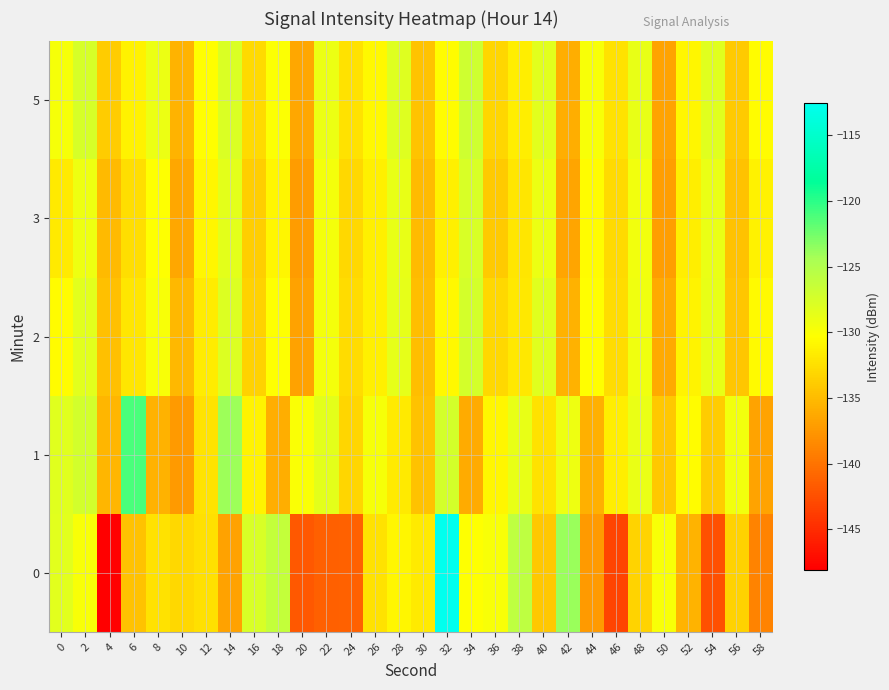

Reading right to left, transcribe all the data shown in this chart.

0: 58=-138.9	56=-133.4	54=-142.4	52=-135.6	50=-129.9	48=-133.3	46=-143.3	44=-137.3	42=-123.9	40=-134.1	38=-125.8	36=-129.9	34=-130.2	32=-112.6	30=-131.7	28=-130.9	26=-132.3	24=-141.2	22=-141.4	20=-141.9	18=-126.2	16=-127.6	14=-136.8	12=-132.4	10=-133.1	8=-132.4	6=-134.5	4=-148.1	2=-129.8	0=-128.3
1: 58=-136.7	56=-129.4	54=-133.9	52=-130.6	50=-134.2	48=-128.9	46=-131.5	44=-135.8	42=-129.1	40=-132.4	38=-128.7	36=-130.9	34=-136.1	32=-127.3	30=-134.5	28=-131.8	26=-129.7	24=-133.2	22=-128.5	20=-130.0	18=-135.9	16=-131.2	14=-124.0	12=-132.2	10=-137.3	8=-135.7	6=-121.1	4=-135.4	2=-127.3	0=-128.1
2: 58=-130.7	56=-134.3	54=-128.8	52=-131.1	50=-136.2	48=-129.3	46=-132.8	44=-130.4	42=-135.6	40=-128.2	38=-131.9	36=-133.1	34=-127.4	32=-130.8	30=-134.9	28=-128.6	26=-131.3	24=-132.7	22=-129.5	20=-136.8	18=-130.2	16=-133.4	14=-127.9	12=-131.6	10=-135.3	8=-129.8	6=-132.1	4=-134.7	2=-128.3	0=-130.5
3: 58=-131.2	56=-134.6	54=-128.9	52=-131.5	50=-137.0	48=-129.4	46=-132.9	44=-130.6	42=-136.5	40=-129.0	38=-132.1	36=-134.0	34=-127.6	32=-131.3	30=-135.0	28=-128.7	26=-131.4	24=-133.0	22=-129.6	20=-137.2	18=-130.9	16=-133.7	14=-128.4	12=-131.0	10=-136.4	8=-130.3	6=-132.6	4=-135.1	2=-129.2	0=-131.8
5: 58=-130.6	56=-134.0	54=-128.2	52=-130.9	50=-136.6	48=-128.8	46=-132.4	44=-129.8	42=-135.9	40=-128.3	38=-131.5	36=-133.2	34=-126.9	32=-130.5	30=-134.4	28=-128.1	26=-130.8	24=-132.3	22=-129.0	20=-136.3	18=-130.1	16=-132.9	14=-127.8	12=-130.4	10=-135.5	8=-129.0	6=-131.2	4=-133.8	2=-127.5	0=-129.7